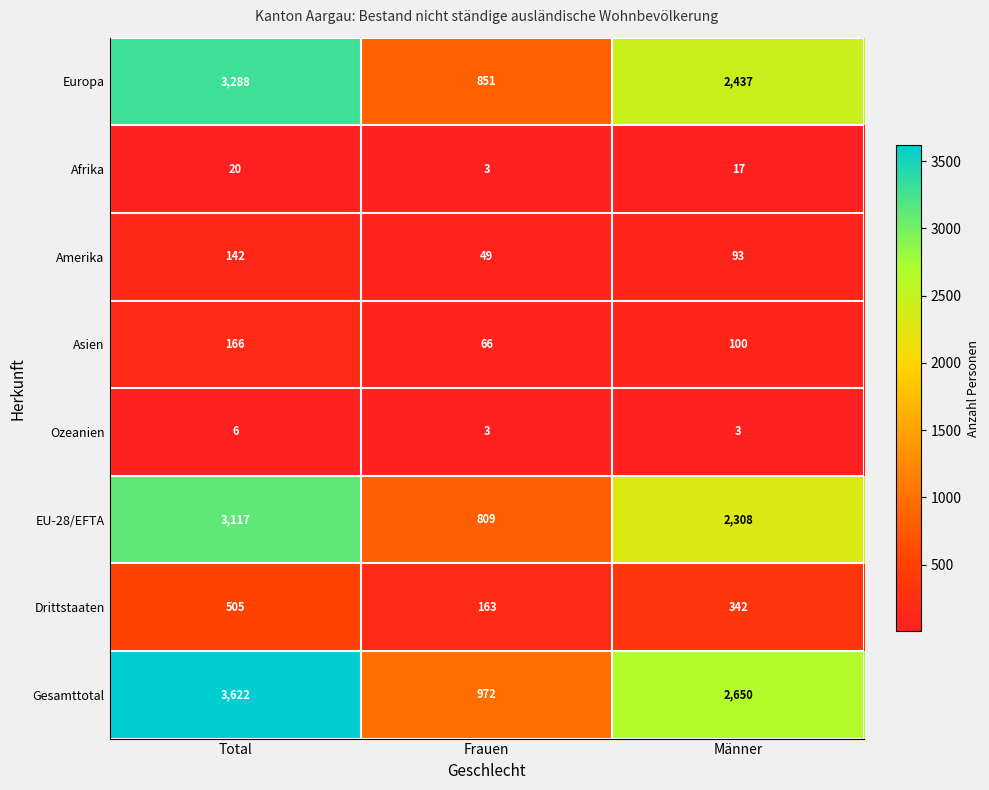

At which category does the chart reach its peak across all series?

Total